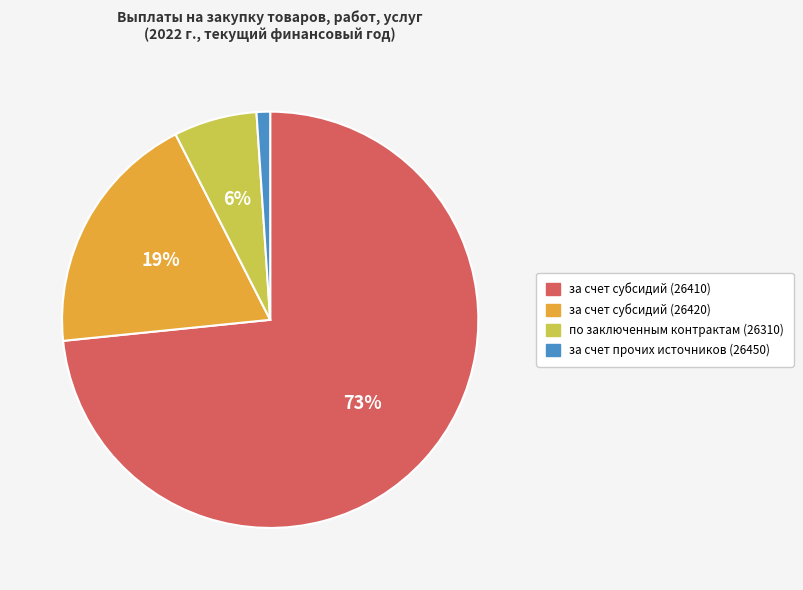

What percentage is the по заключенным контрактам (26310) slice, to the nearest percent?

6%